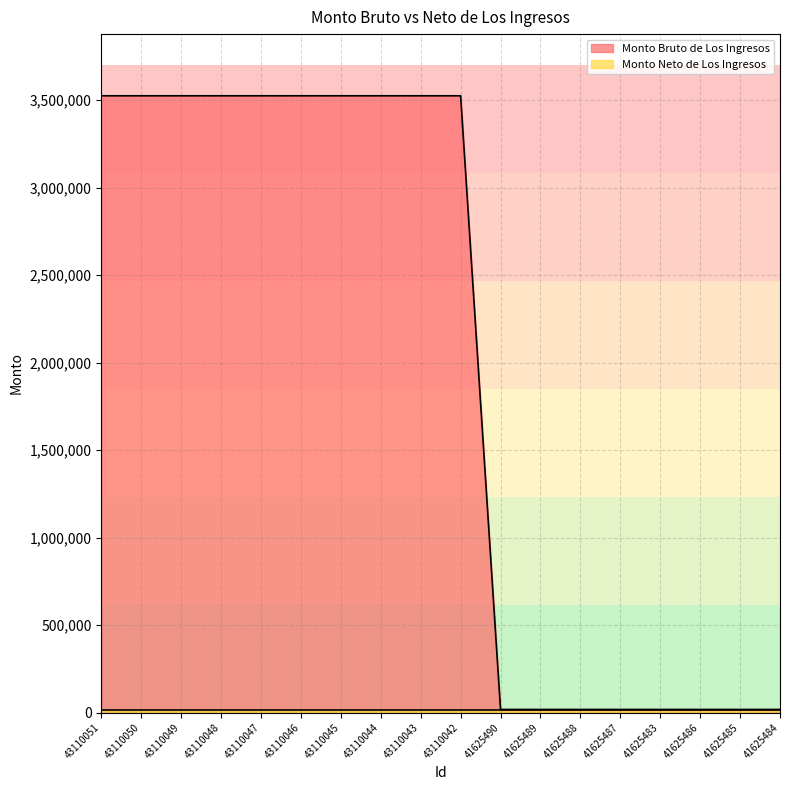

Which has a higher value, 41625483 or 41625485?

41625483